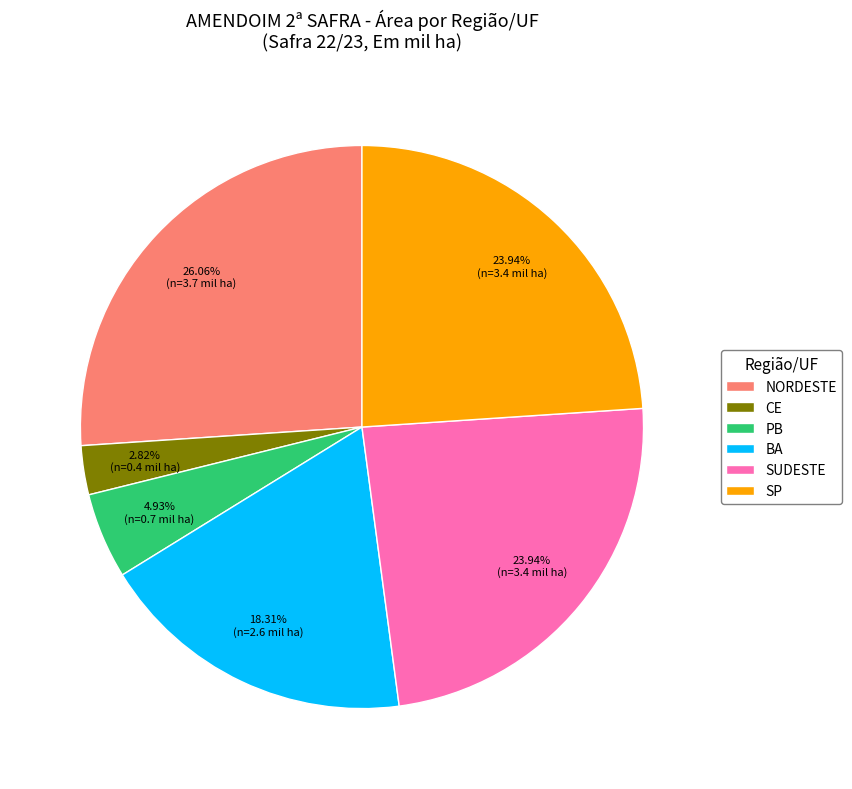

What percentage is the SUDESTE slice, to the nearest percent?

24%